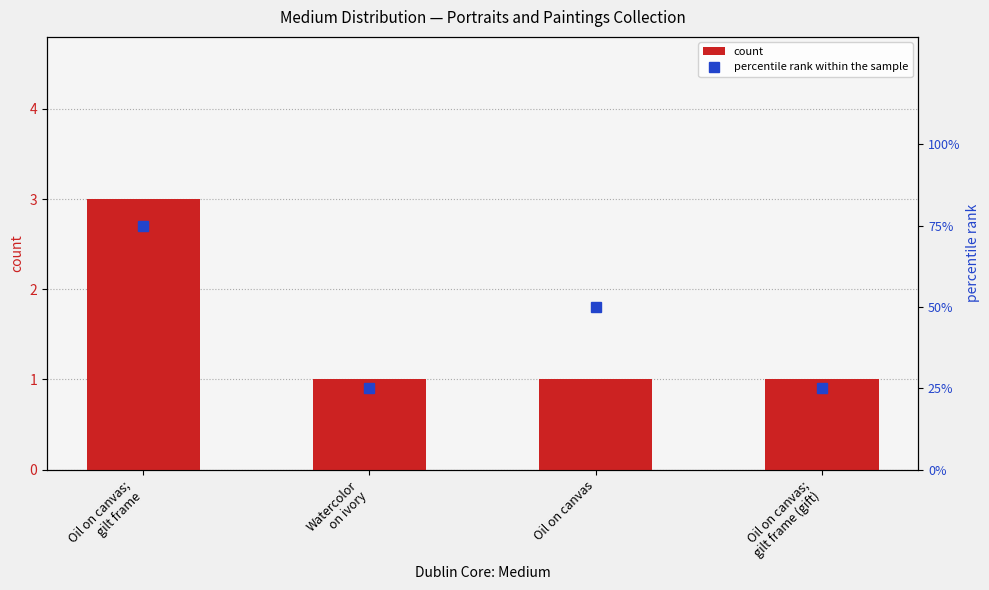

Between Oil on canvas and Oil on canvas;
gilt frame (gift), which series saw the biggest shift?

percentile rank within the sample